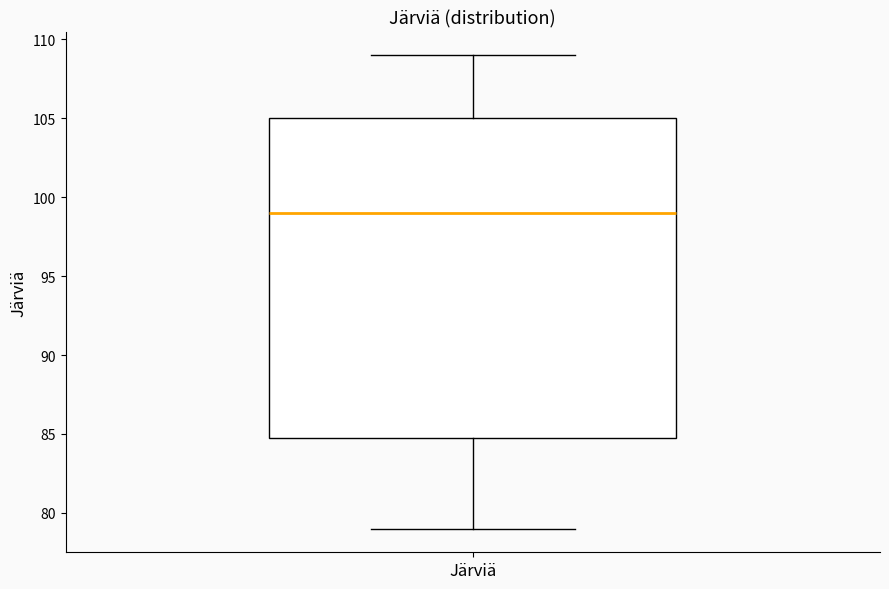

Transcribe this box plot: give where the median line is, the range the box spans, and where the two whiskers end, as read against the y-axis. The values are not printed on the chart, so give them approximately, as read against the axis.

median 99, box 85 to 105, whiskers 79 to 109